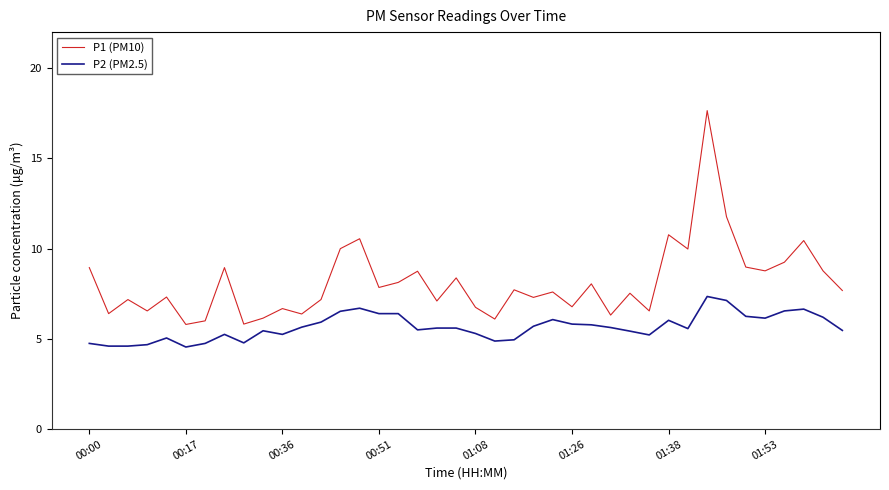

What is the difference between the maximum and second lowest values in the P1 (PM10) series?

11.8